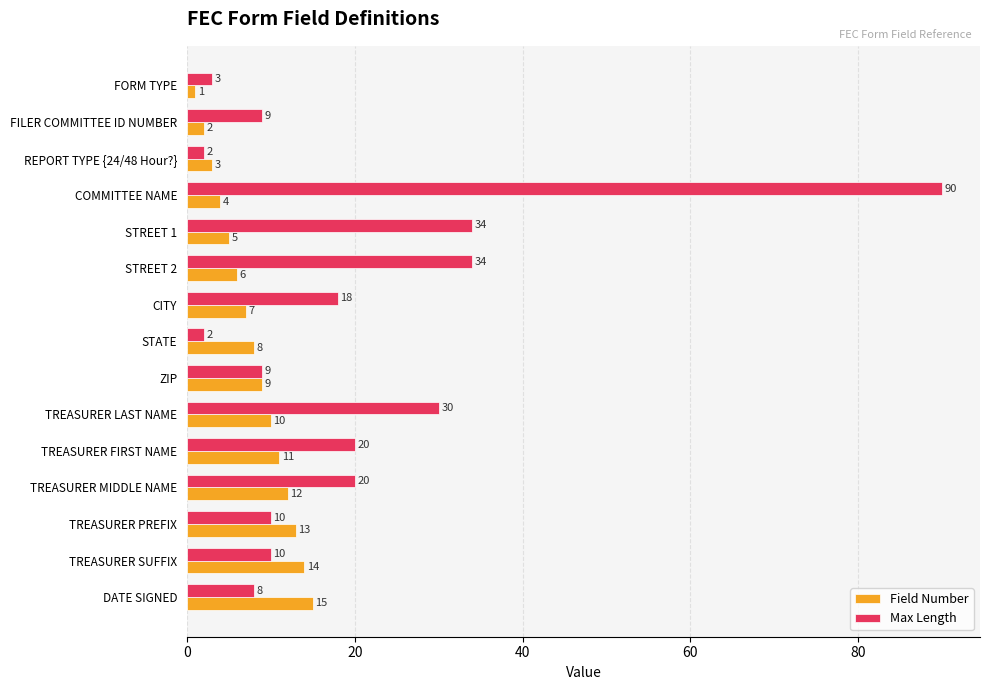

How many data points in Max Length are less than 10?

6